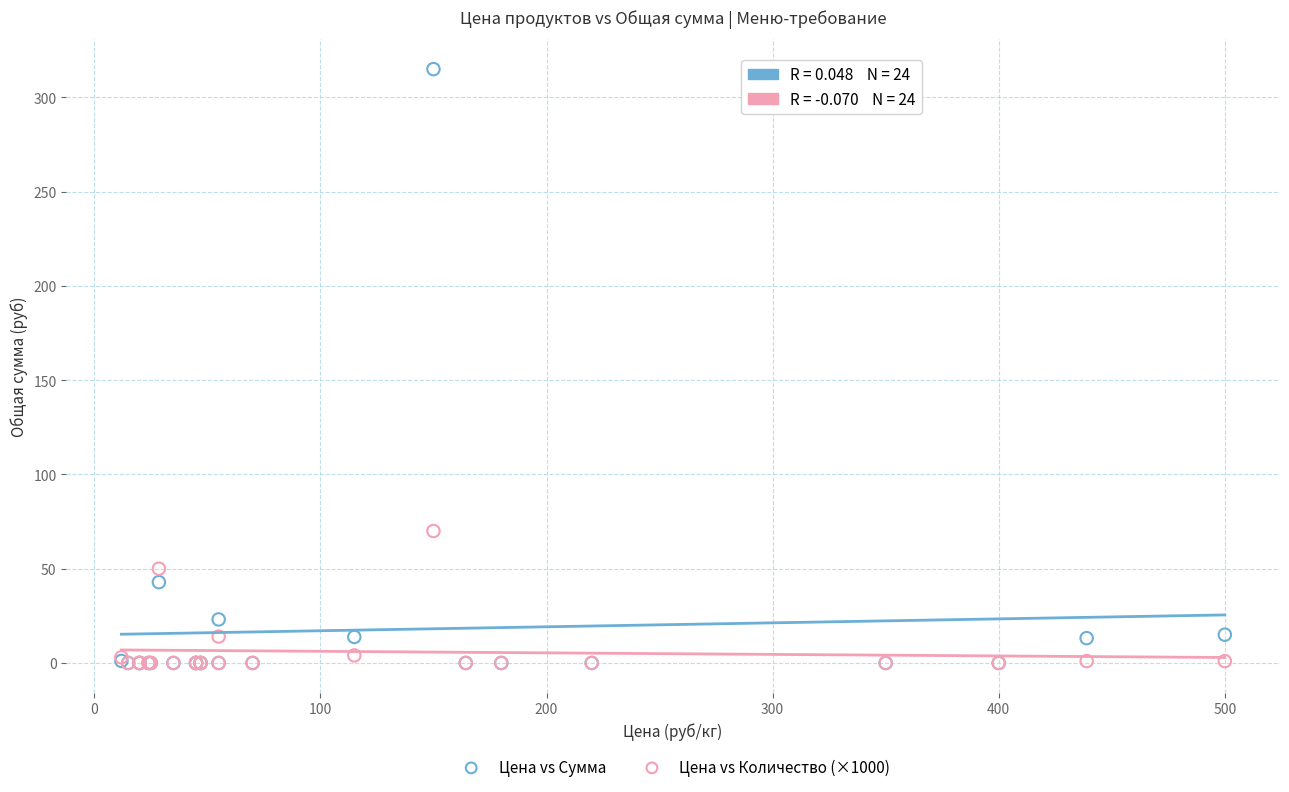

In the Цена vs Сумма series, what Y value is closest to 157?

42.9